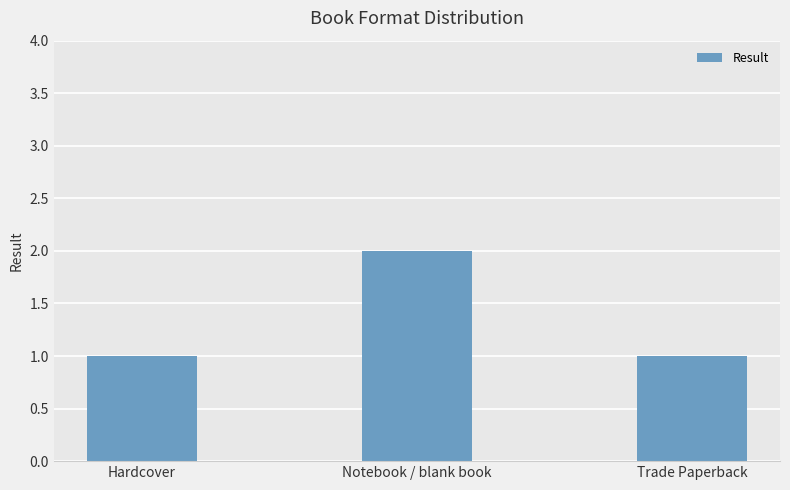

What is the label of the 2nd bar from the right?

Notebook / blank book